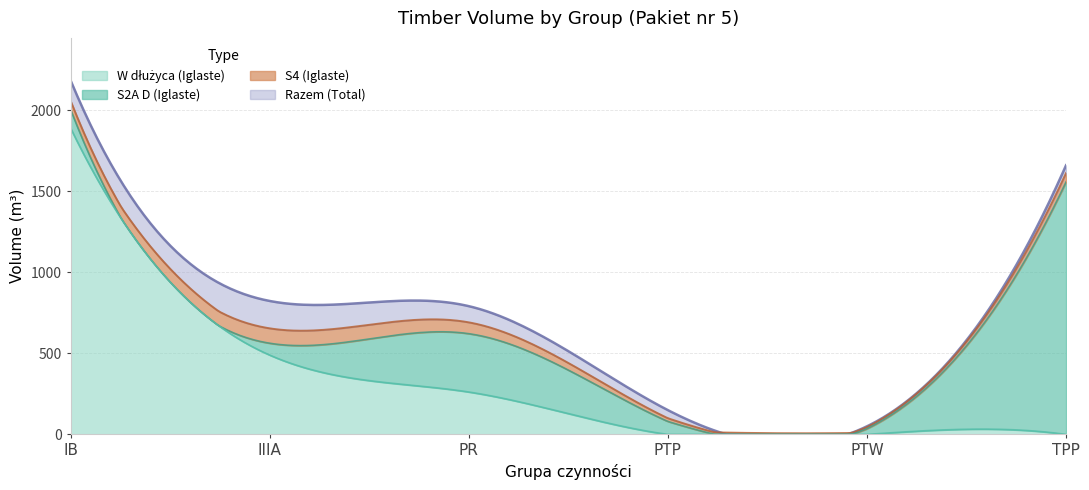

Which has a higher value, PTW or IB?

IB